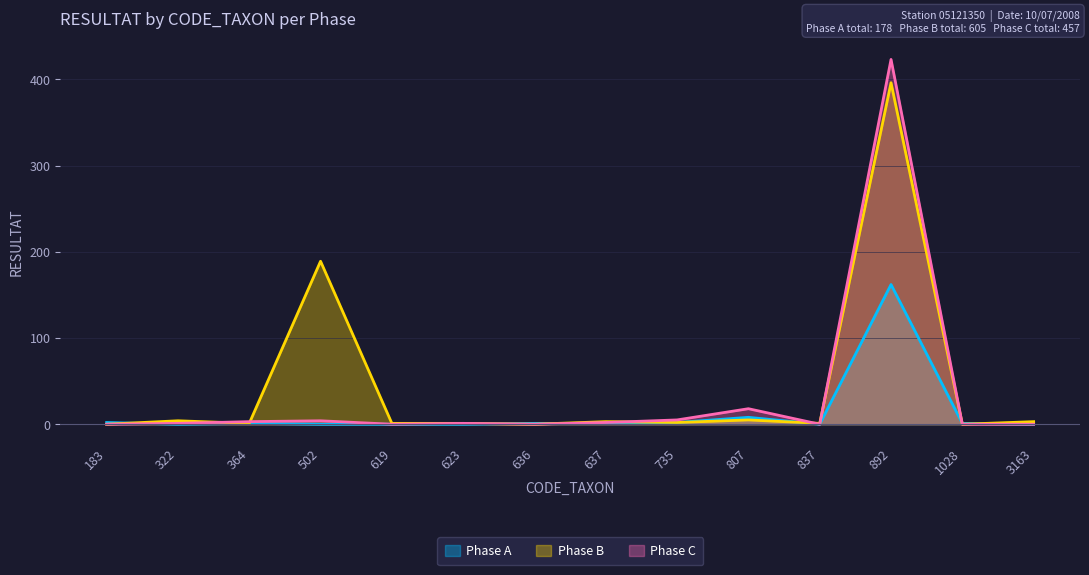

The Phase C series shows 3 at 735. True or false?

False